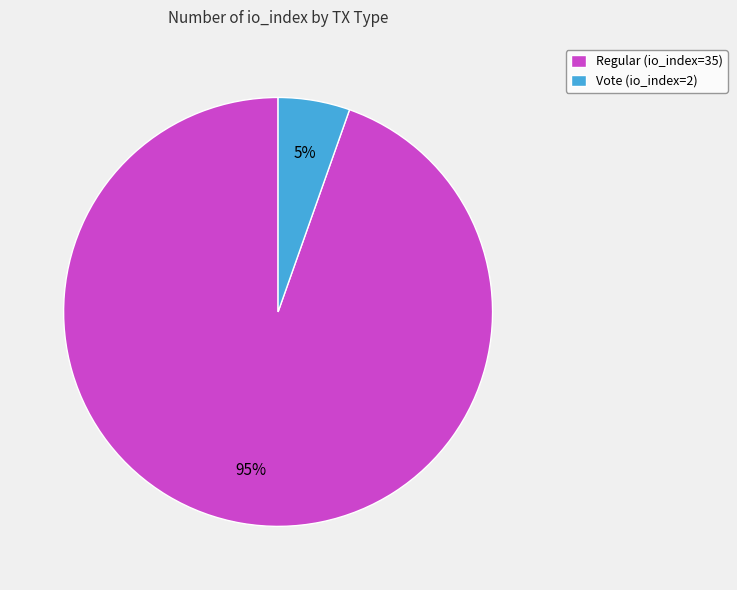

How many slices are in this pie chart?

2